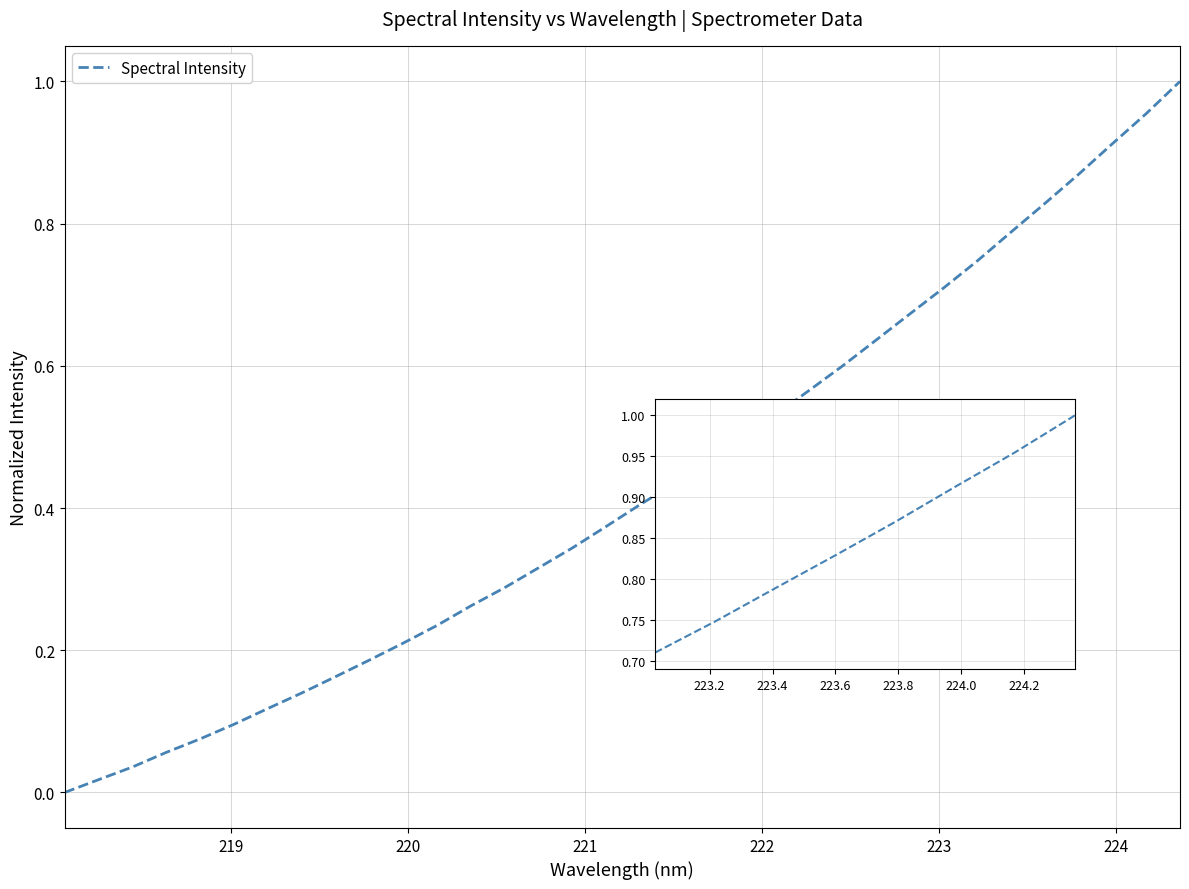

How many lines are shown in the chart?

1